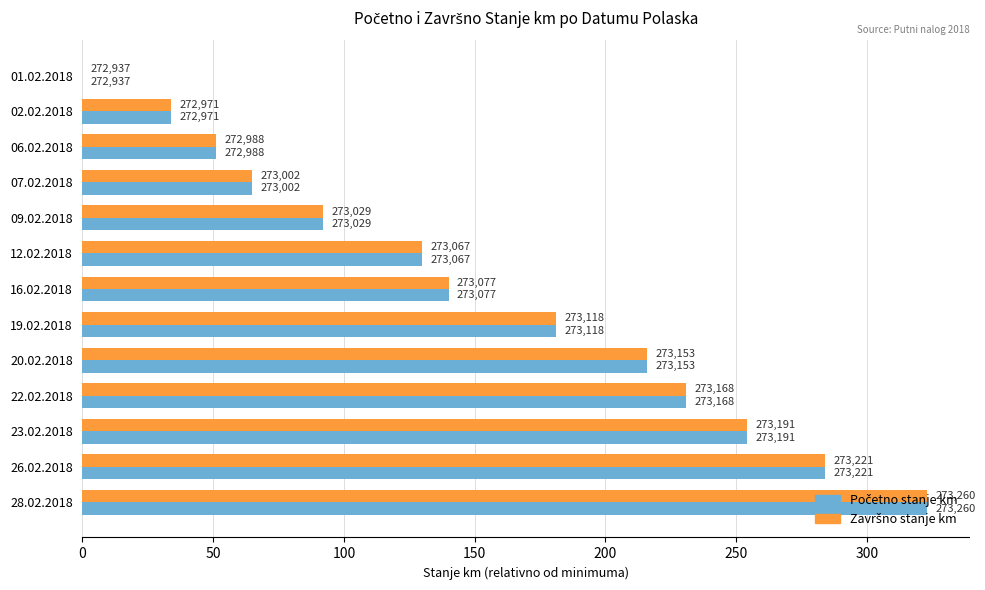

How many bars are there in total?

26